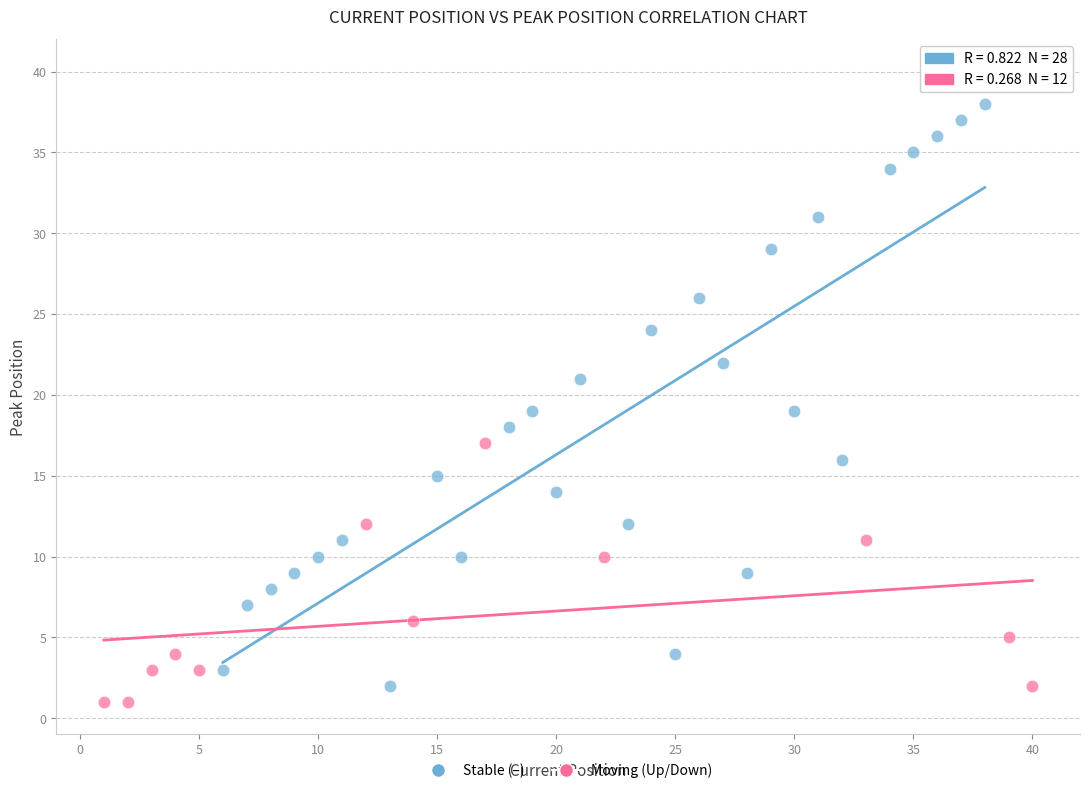

Which series reaches the maximum Y coordinate?

Stable (–)